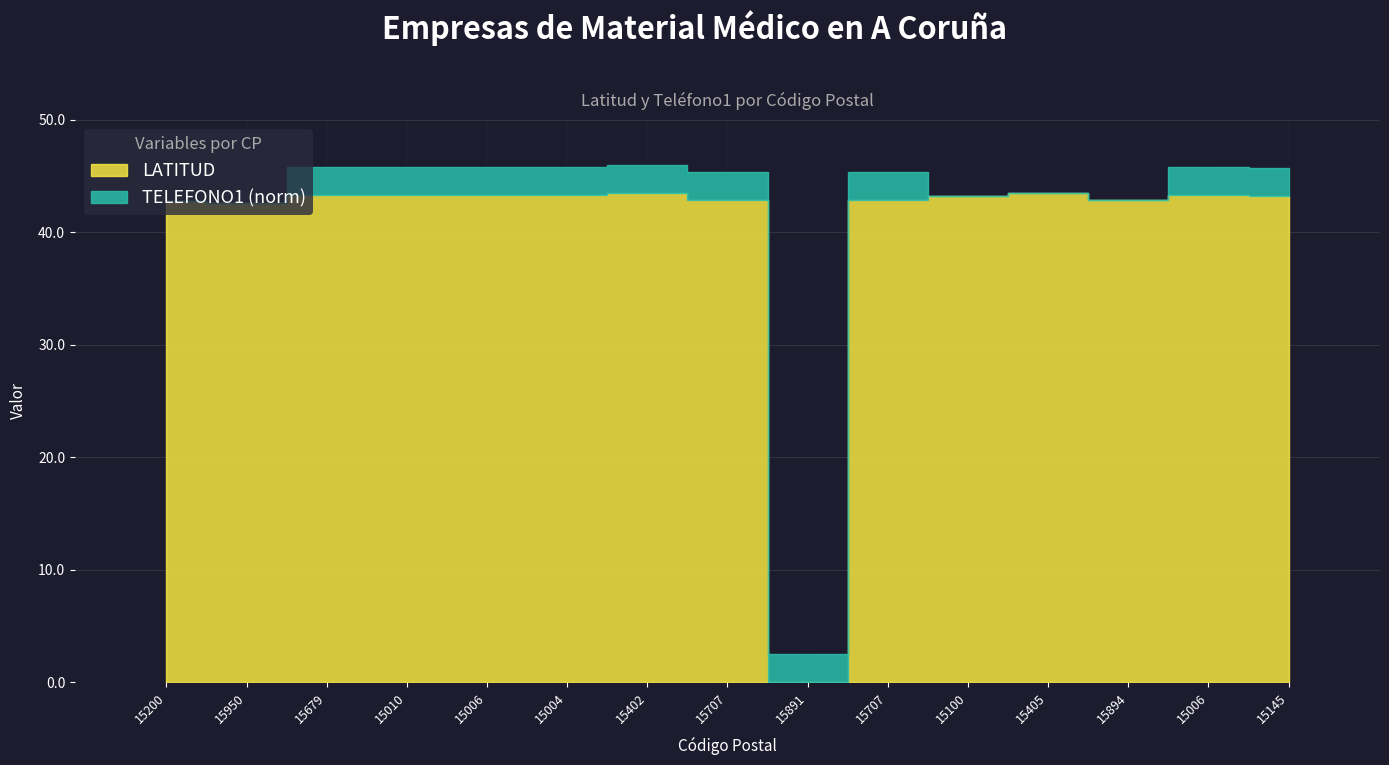

The value at 15950 is 27.6. True or false?

False